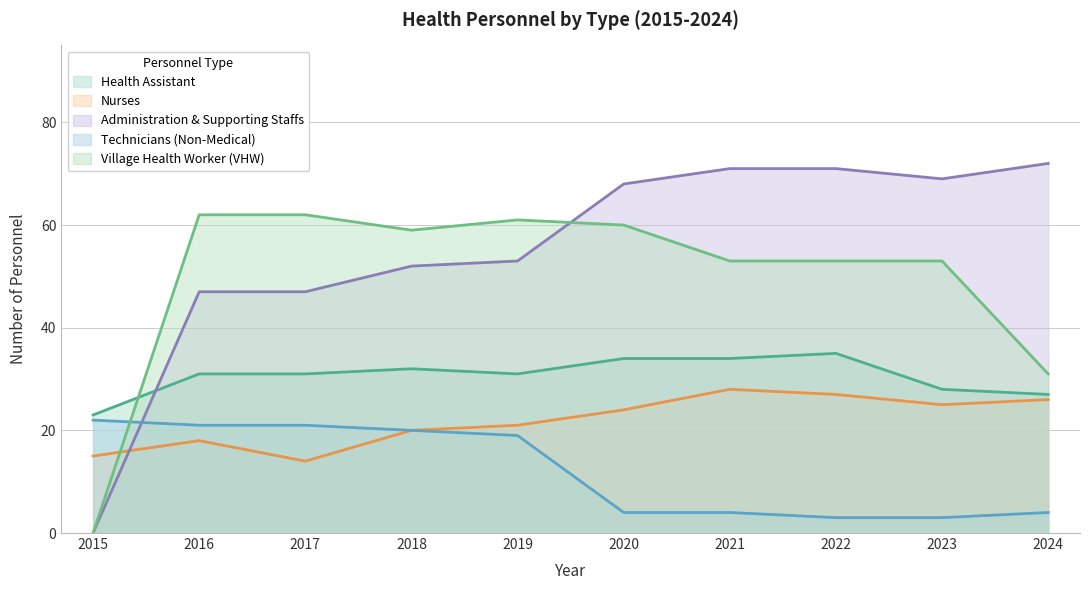

Between 2021 and 2024, which series saw the biggest shift?

Village Health Worker (VHW)